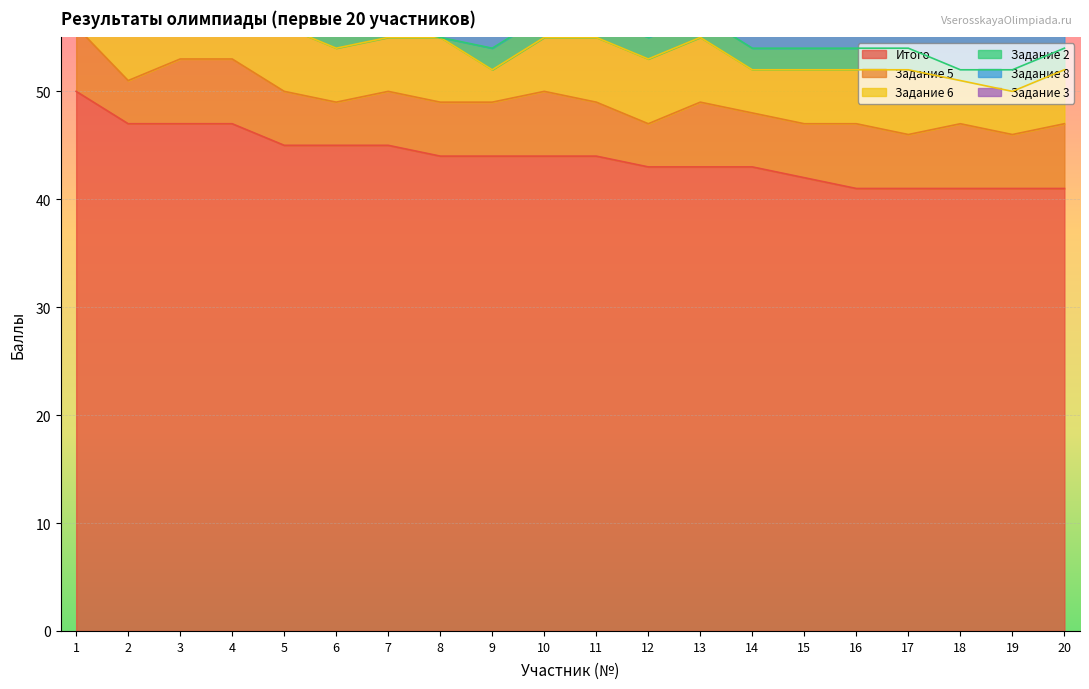

At how many categories does at least one series exceed 33?

20